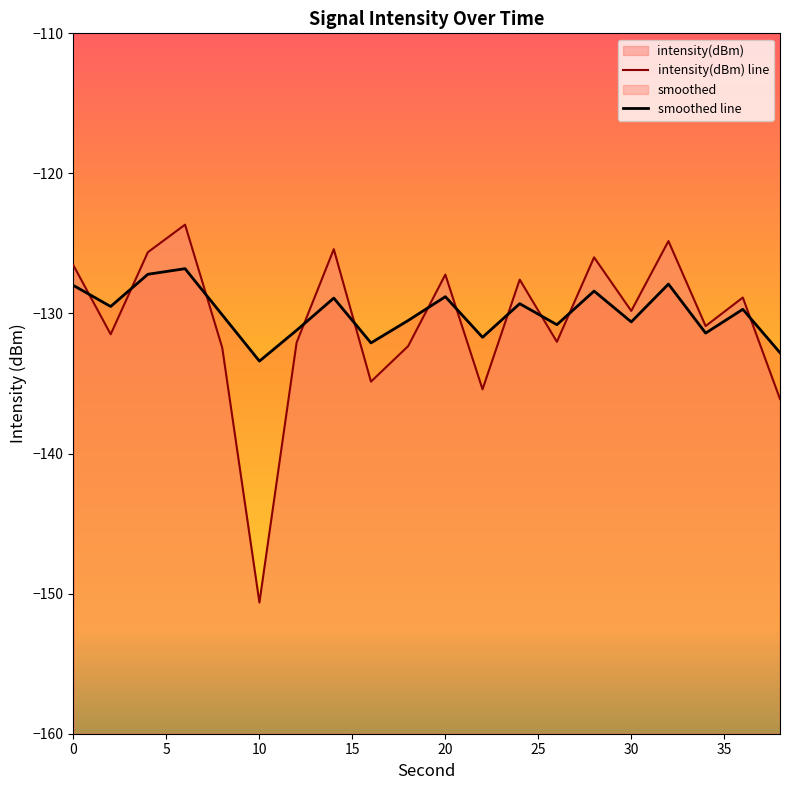

Which series has the largest total across all categories?

smoothed